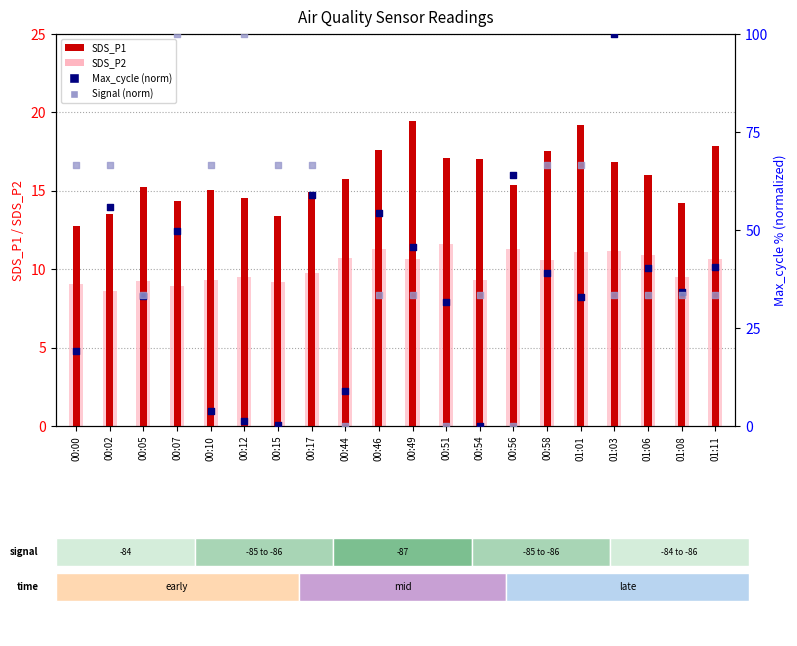

What are all the series names shown in the legend?

SDS_P1, SDS_P2, Max_cycle (norm), Signal (norm)